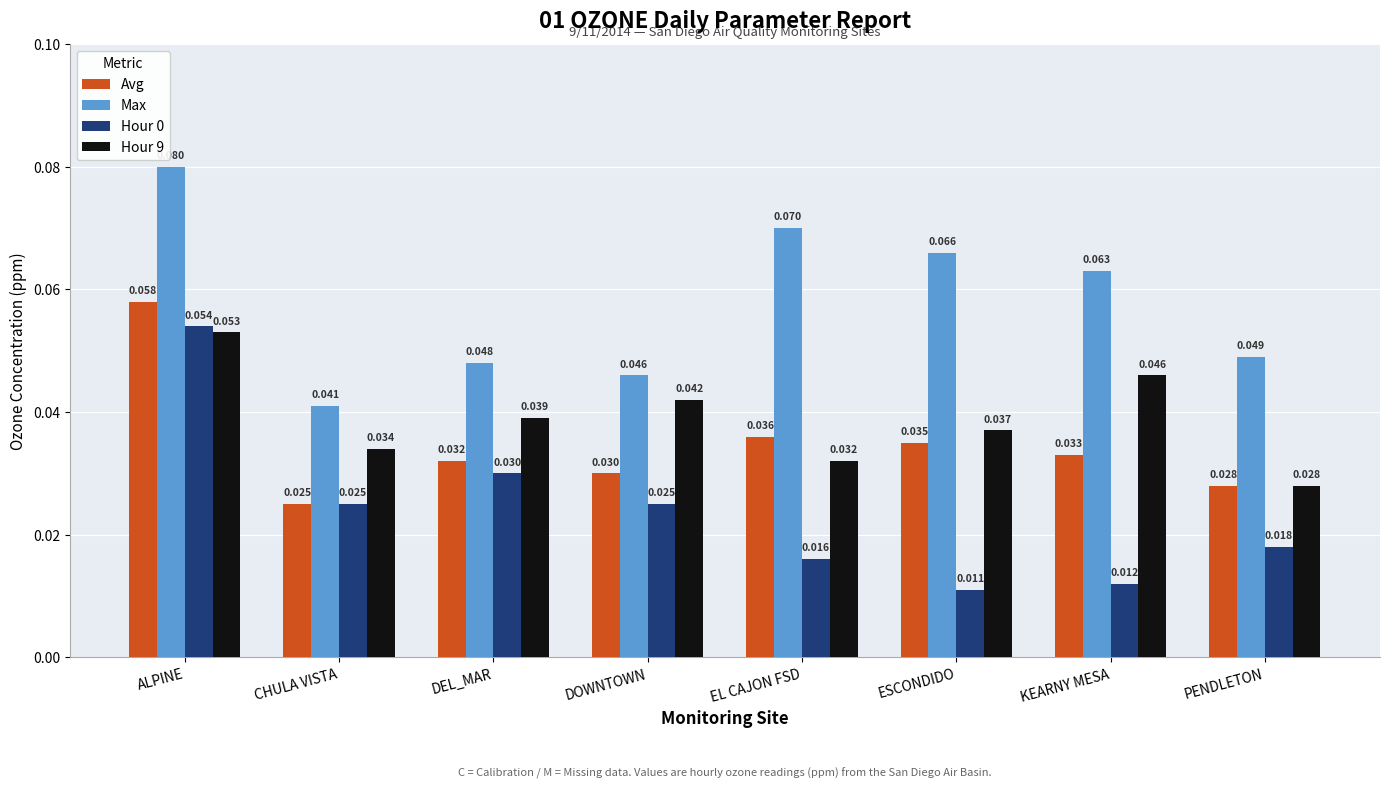

At which category is the sum across all series the highest?

ALPINE